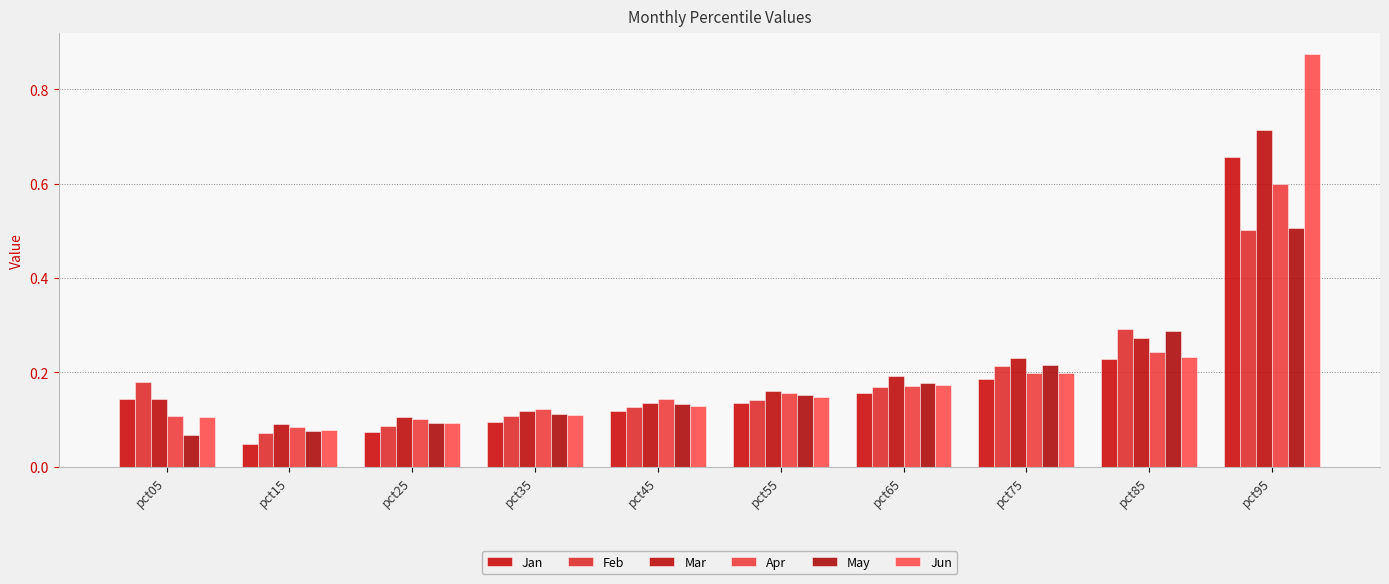

What is the sum of the Jan values at pct65 and pct45?

0.3